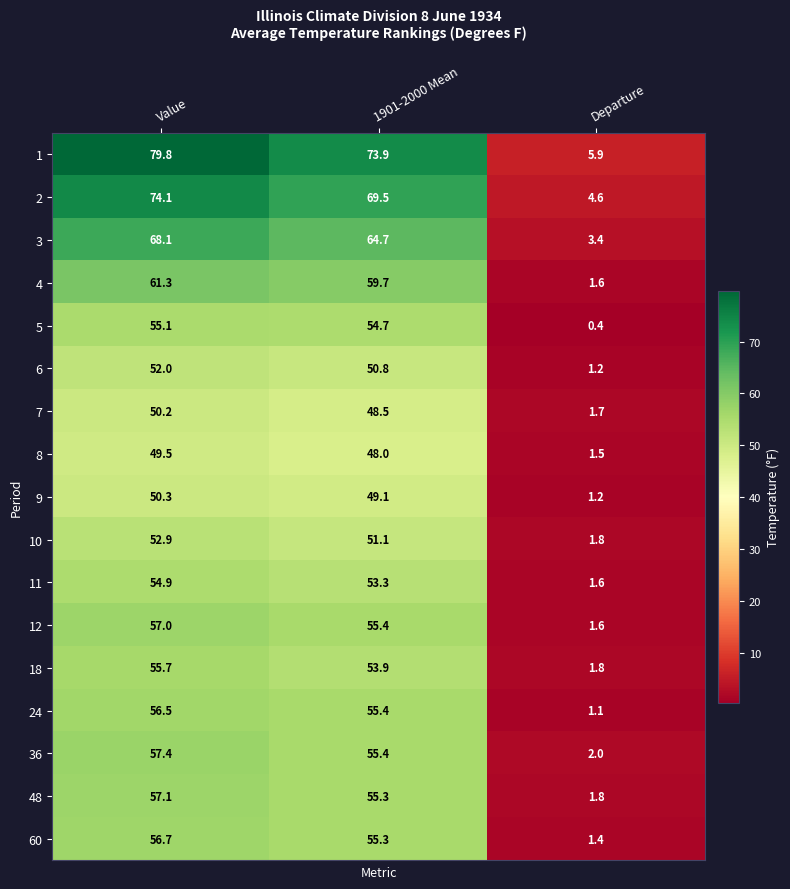

How many series are shown in this chart?

17